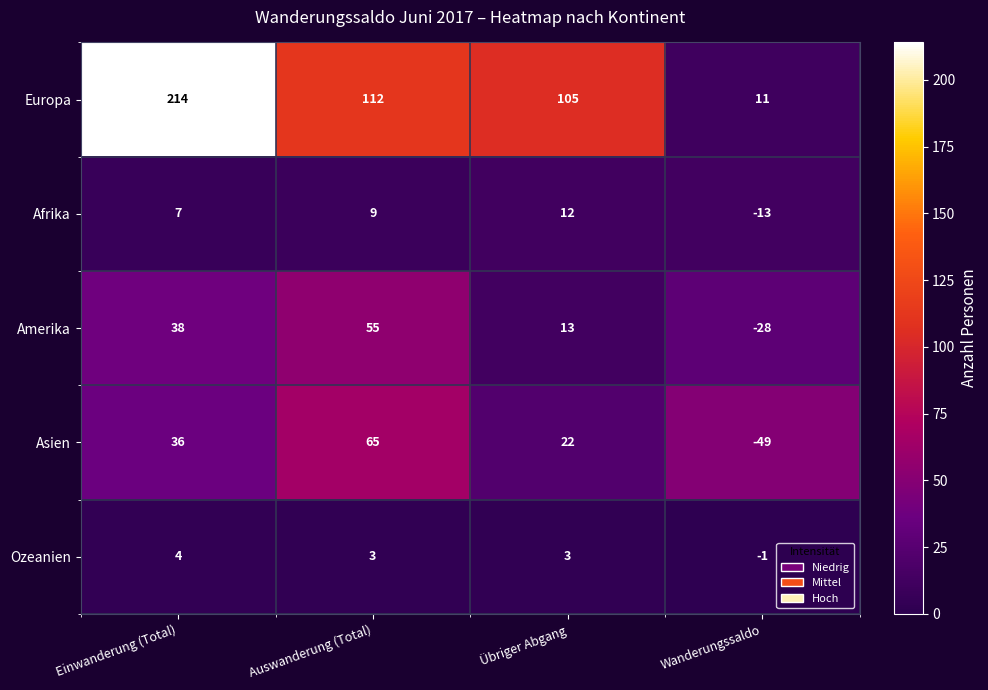

What is the total value across all series at Übriger Abgang?

155